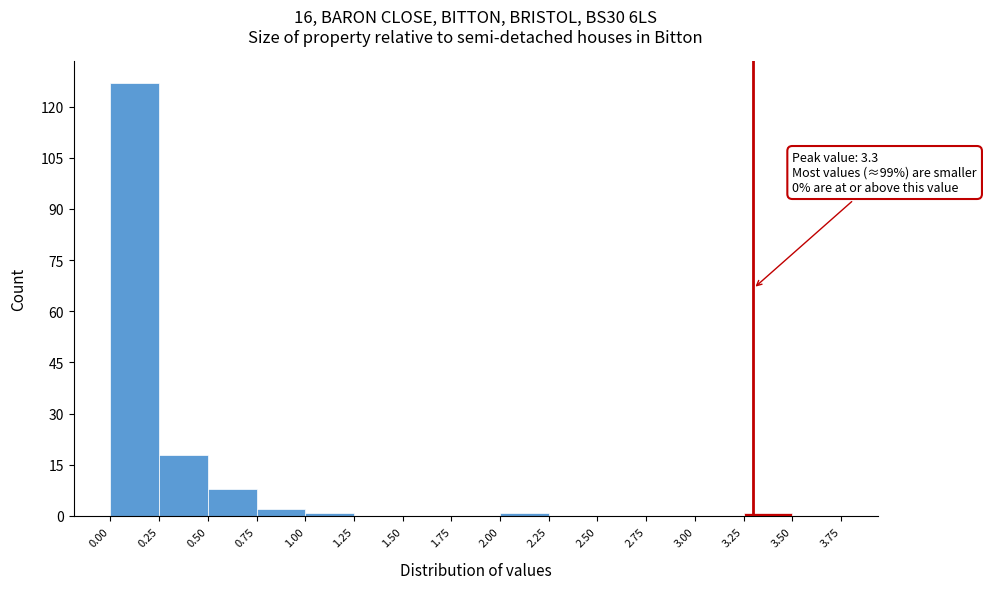

Which range on the x-axis has the tallest bar?

0.00 to 0.25